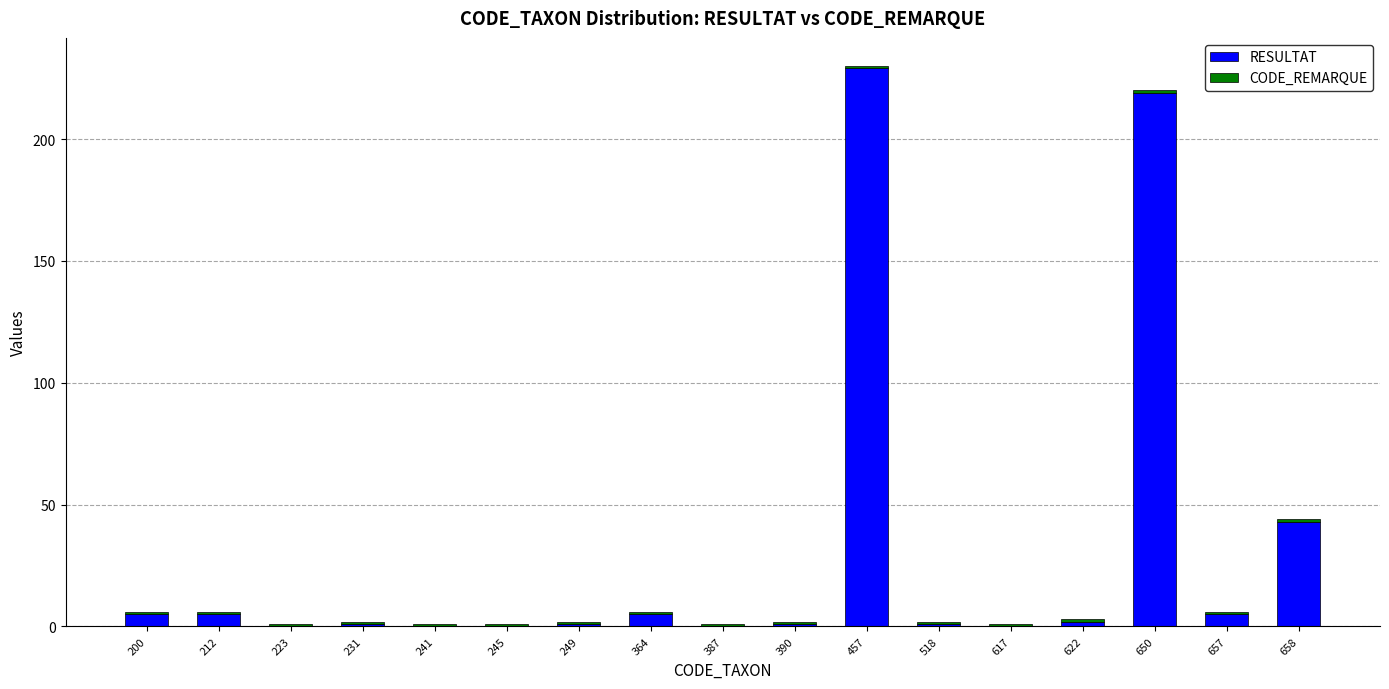

At which label does RESULTAT reach its peak?

457